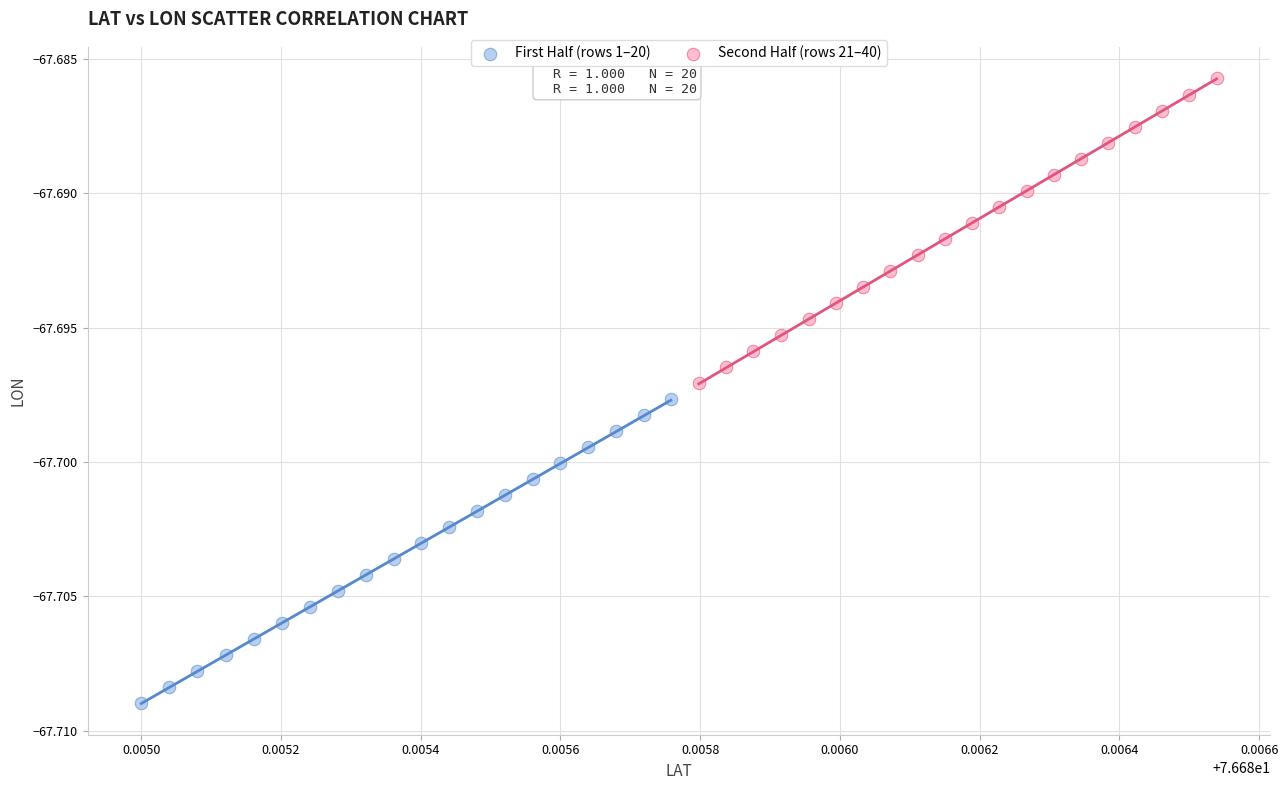

Which series reaches the minimum Y coordinate?

First Half (rows 1–20)